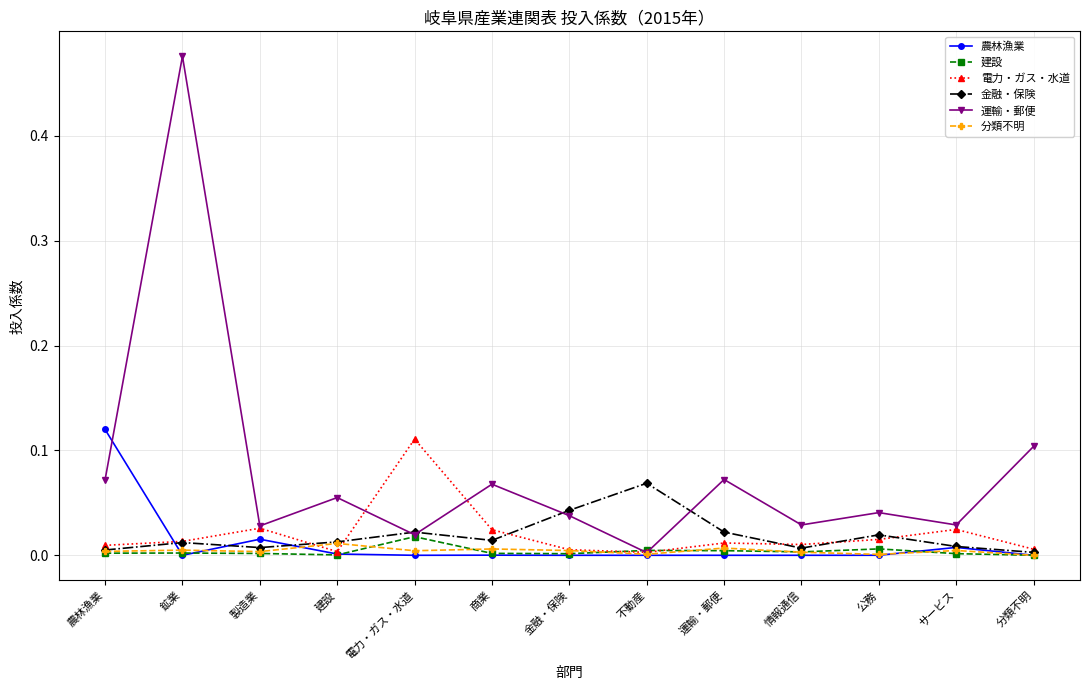

Does the chart have visible grid lines?

Yes